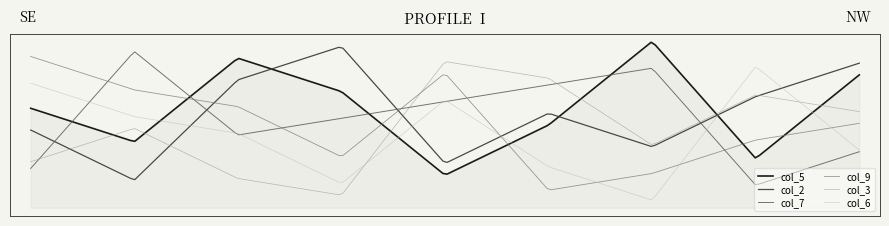

How many lines are shown in the chart?

6